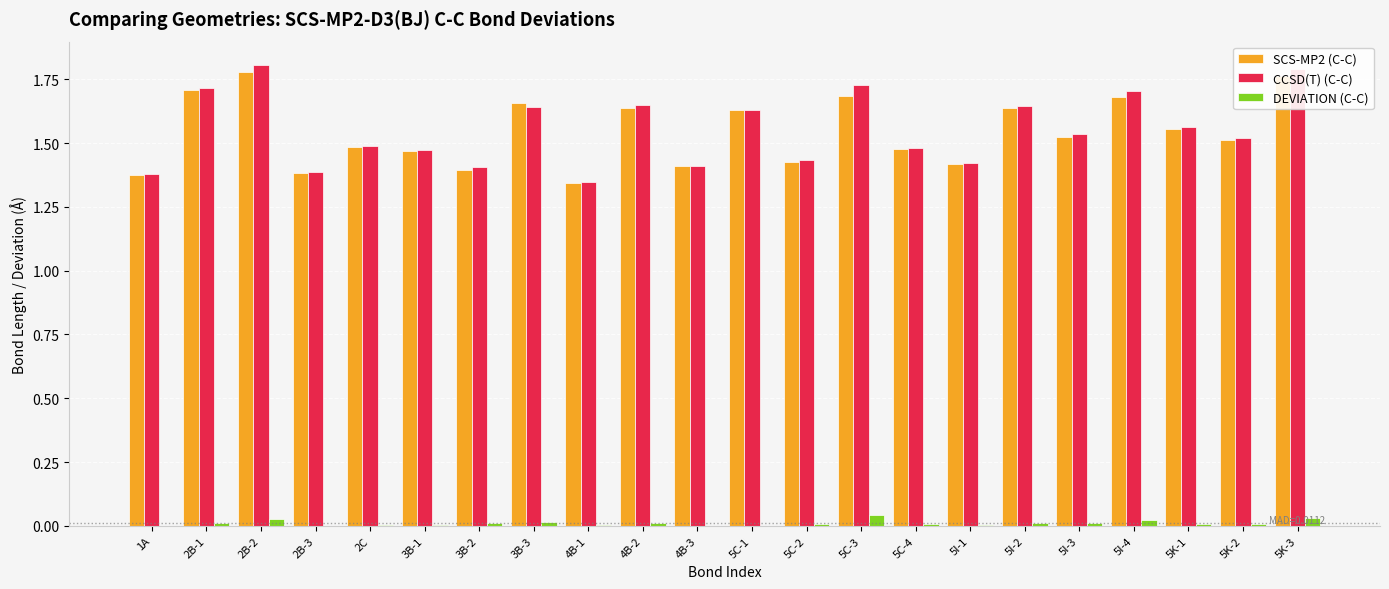

Between 1A and 2B-2, which series saw the biggest shift?

CCSD(T) (C-C)